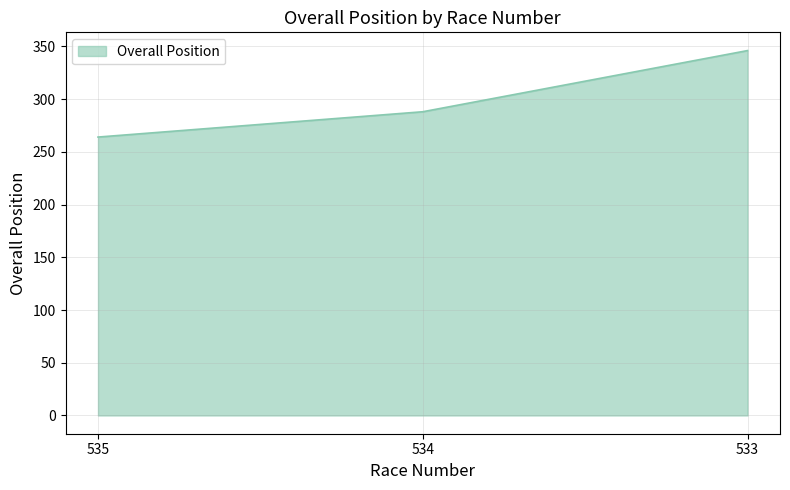

Reading left to right, extract all data points from this chart.

535=264	534=288	533=346